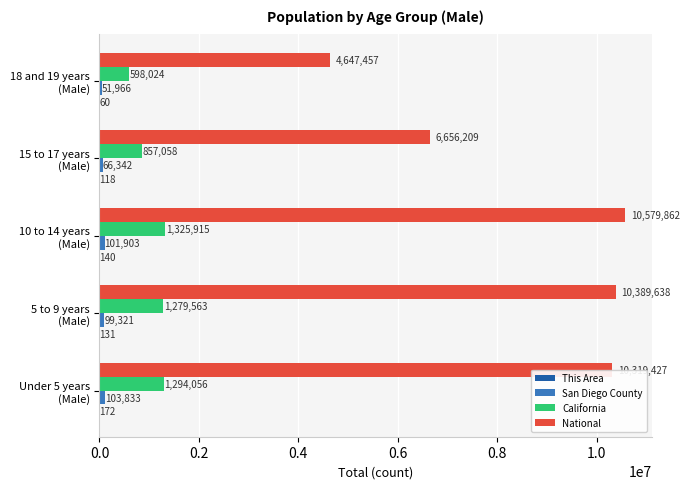

Which series has the largest total across all categories?

National